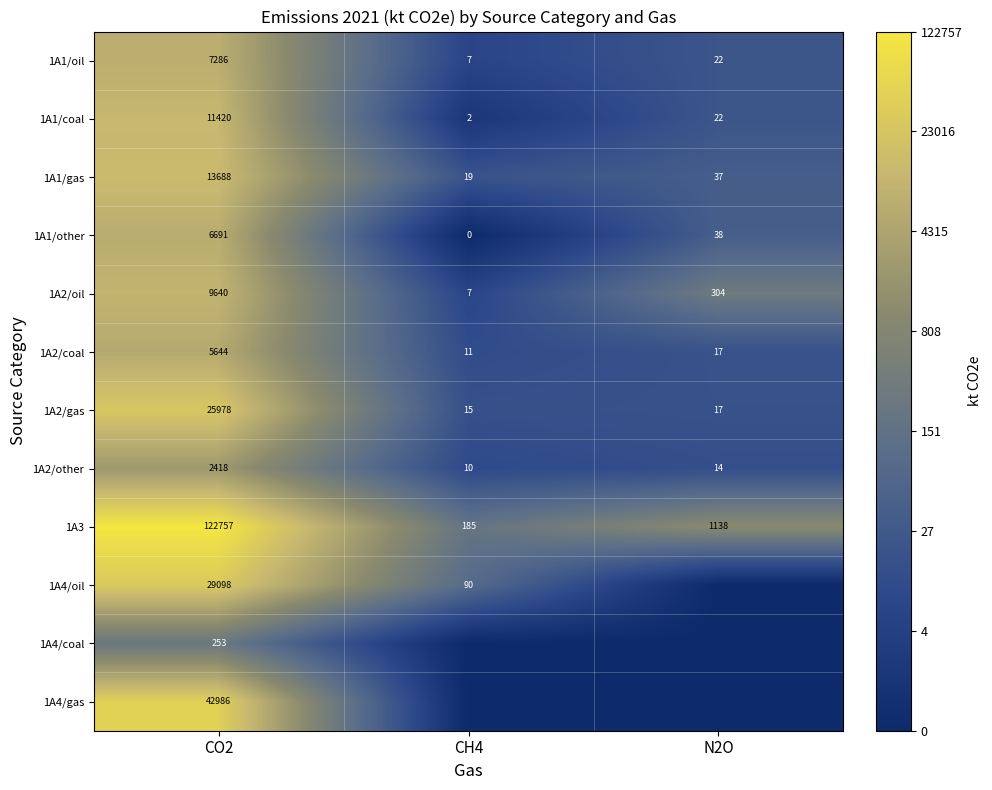

What is the total value across all series at CO2?

277859